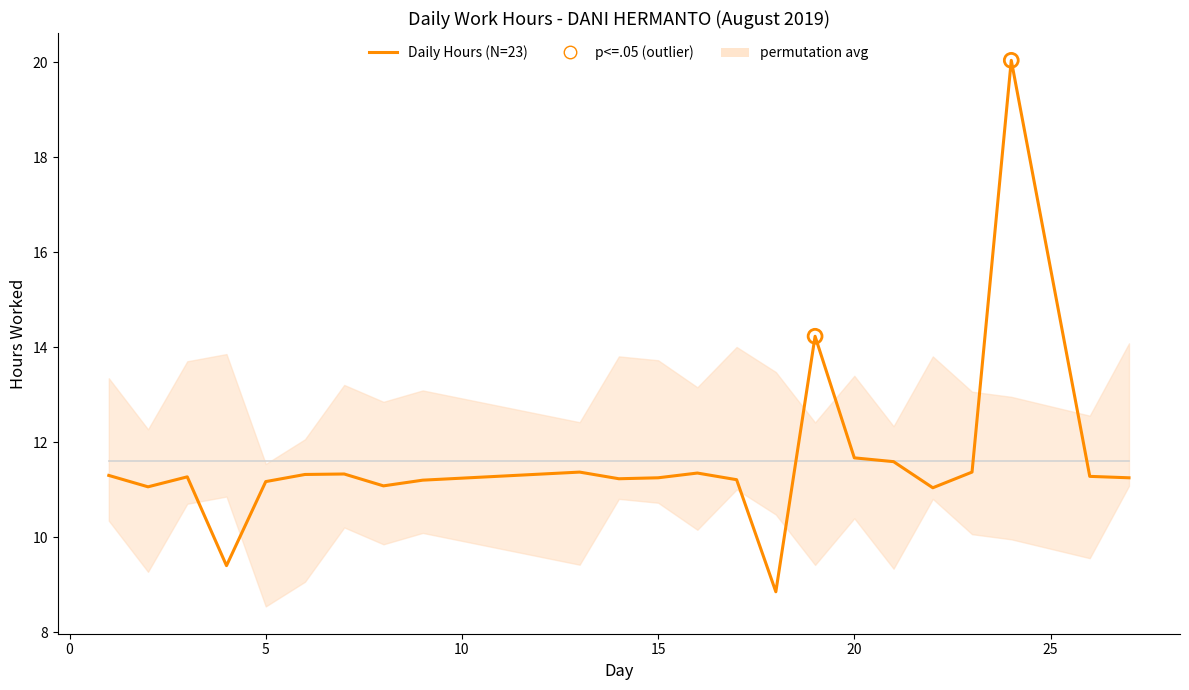

What is the change in value from 15 to 16?

+0.1